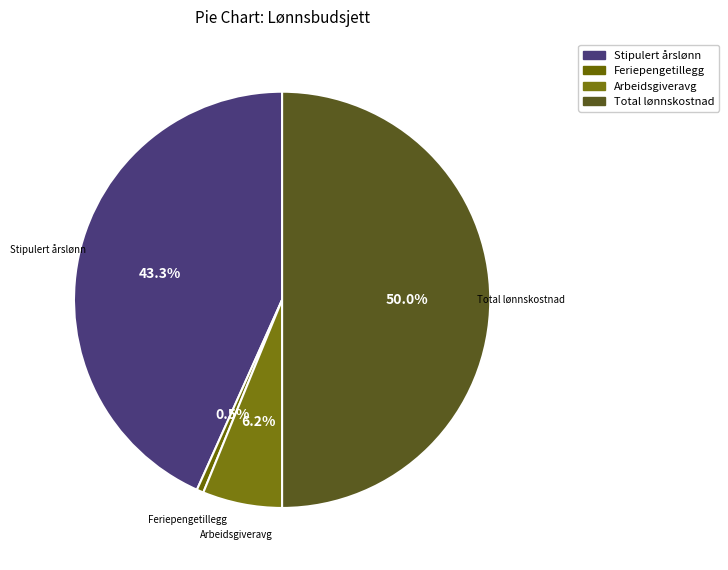

How many slices are in this pie chart?

4